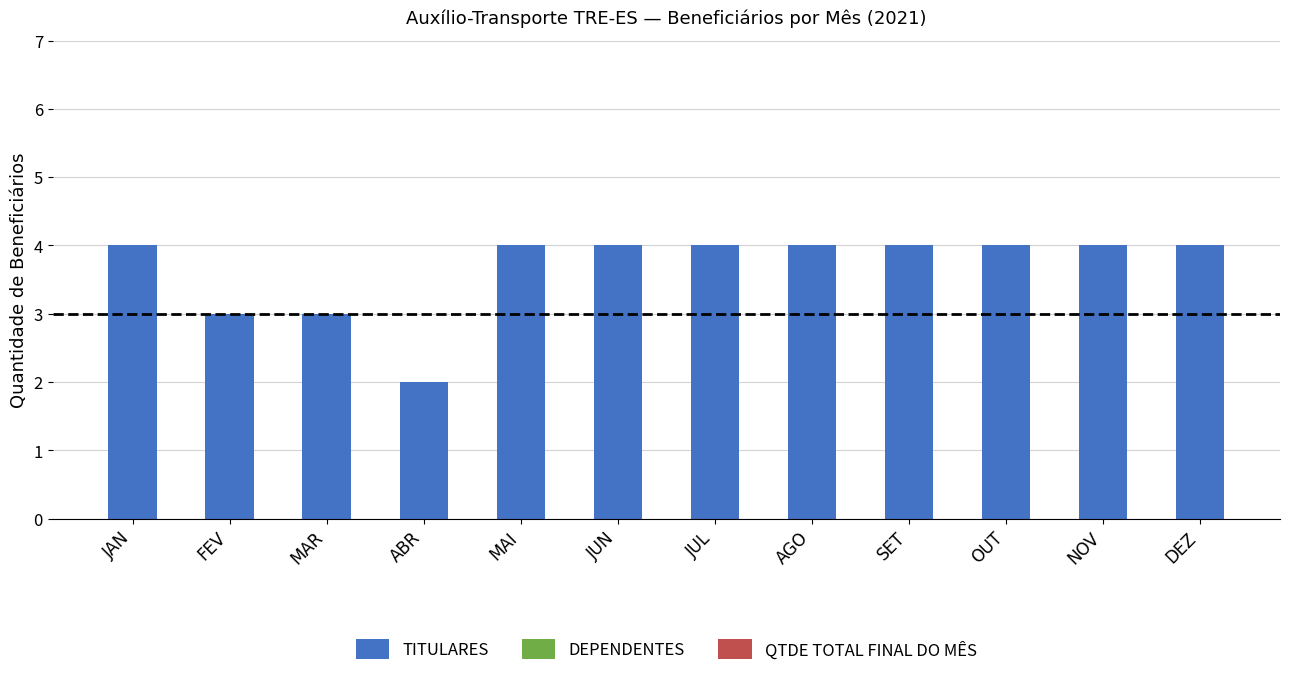

What is the average value?

4